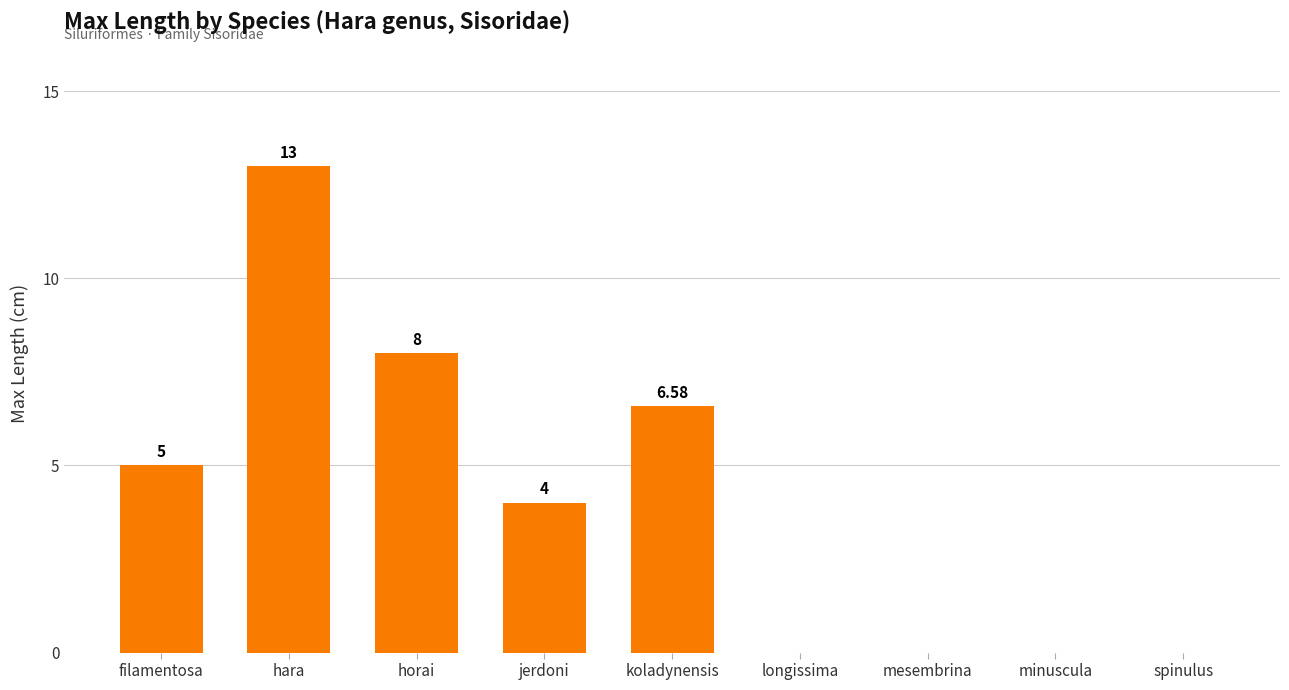

Count the number of data series in this chart.

1